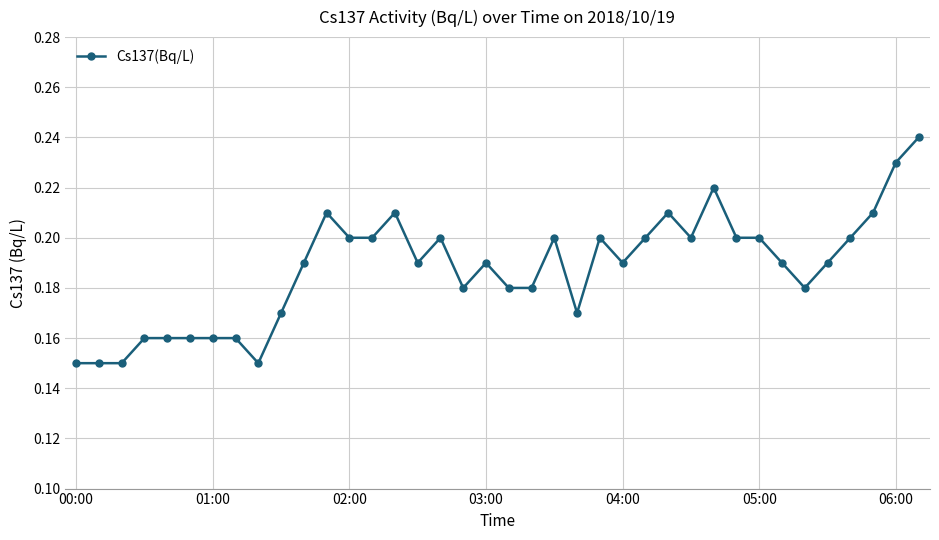

True or false: there are more than 0 points higher than both neighbors.

True